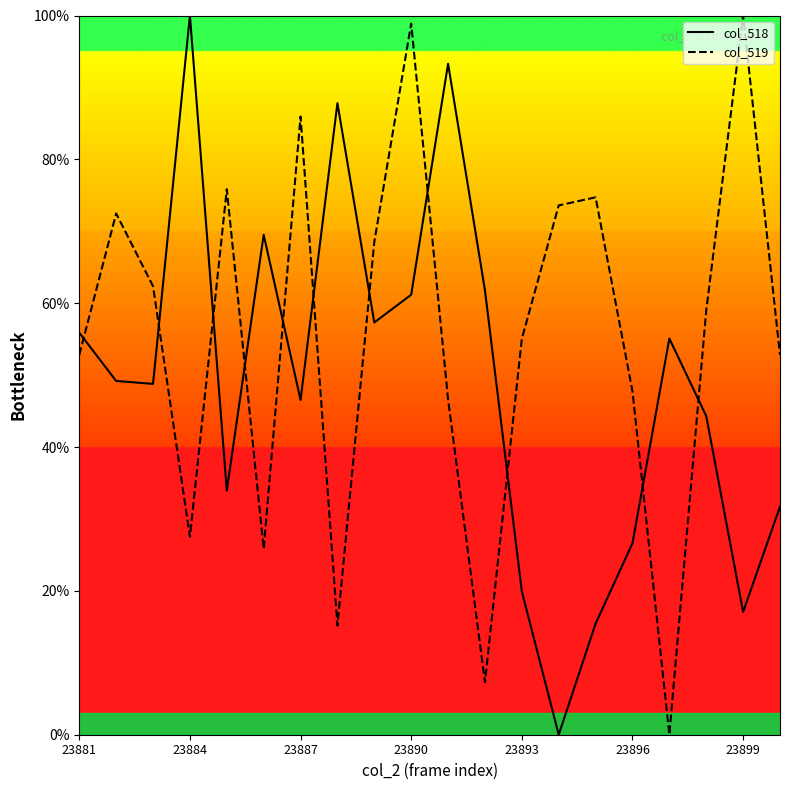

True or false: col_519 has more than 2 interior local peaks.

True